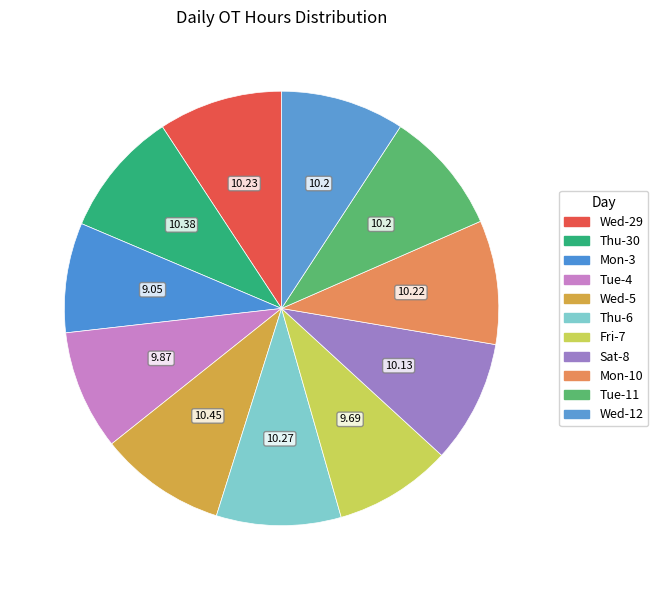

To the nearest percent, what is the combined percentage of Thu-6 and Wed-5?

19%